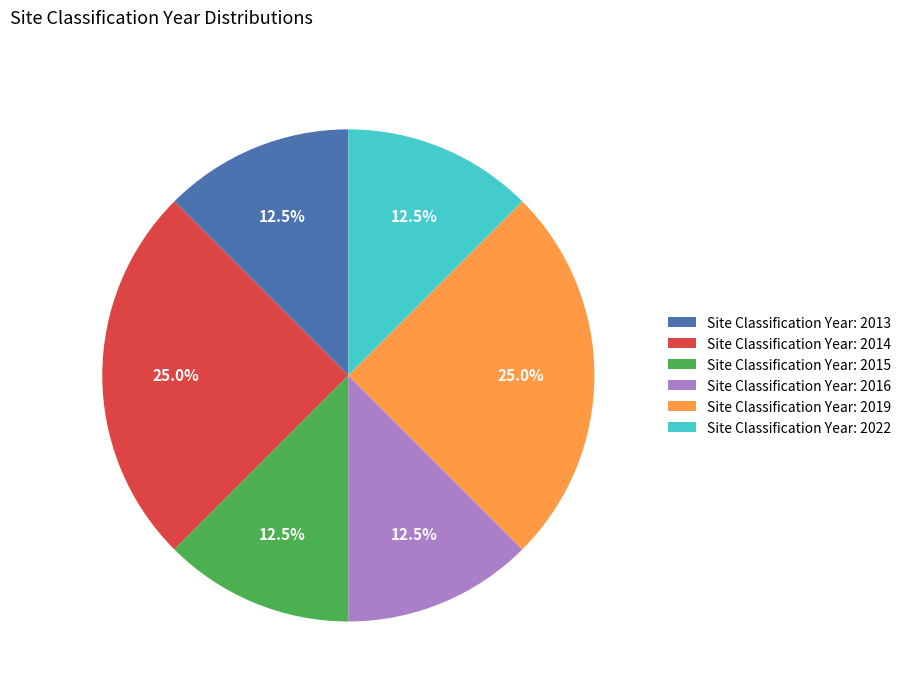

Does Site Classification Year: 2022 represent more than half of the total?

No